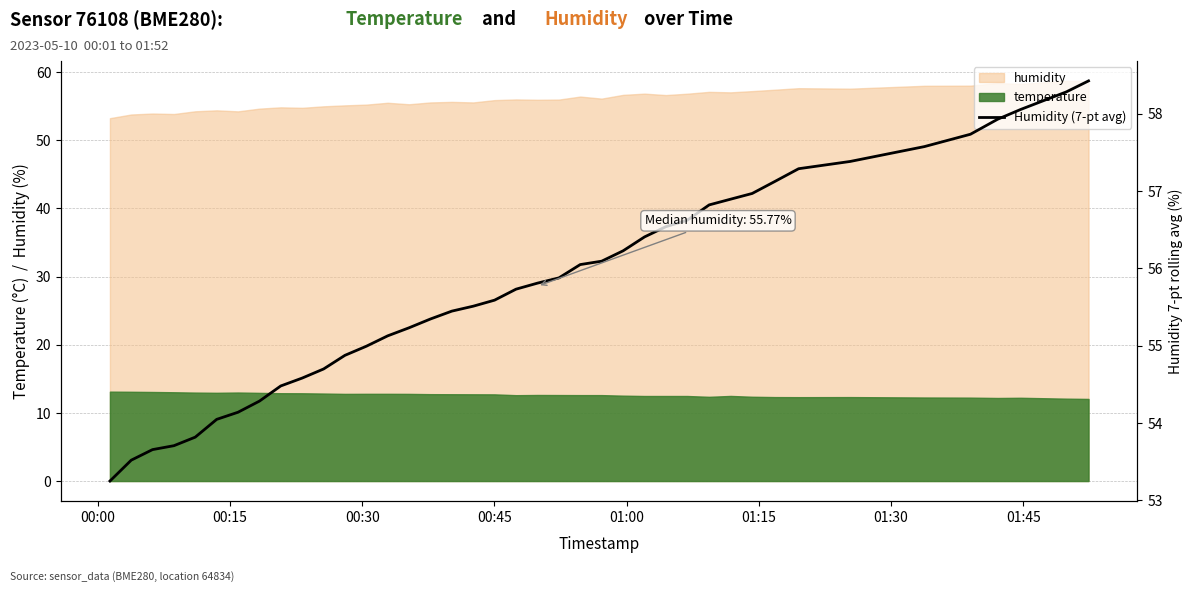

What position from the left is 00:45?

4